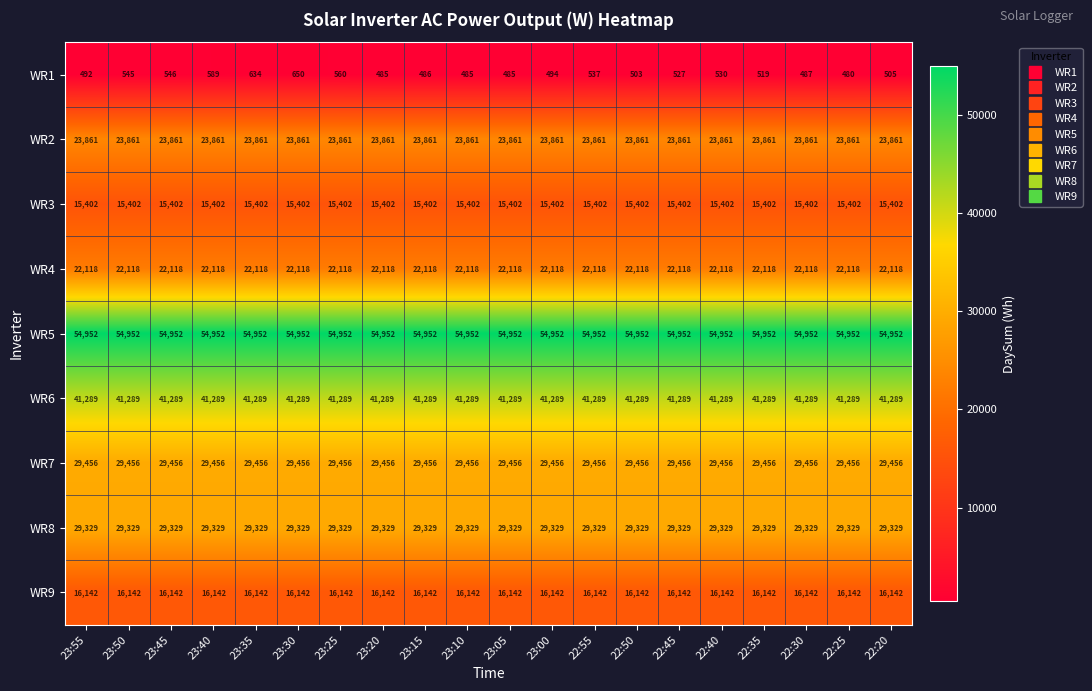

How many data points does each series have?

20